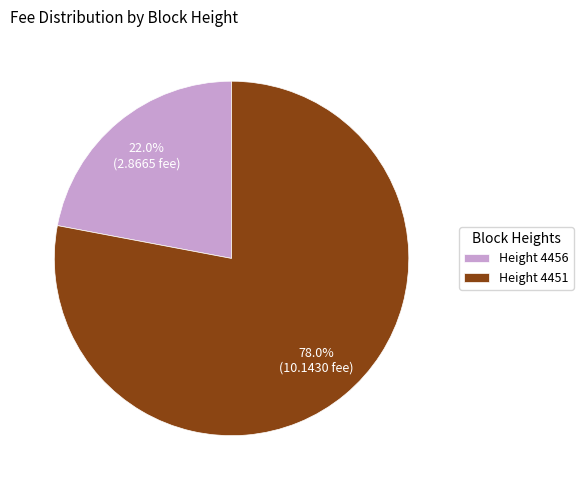

Is there a majority slice in this chart?

Yes